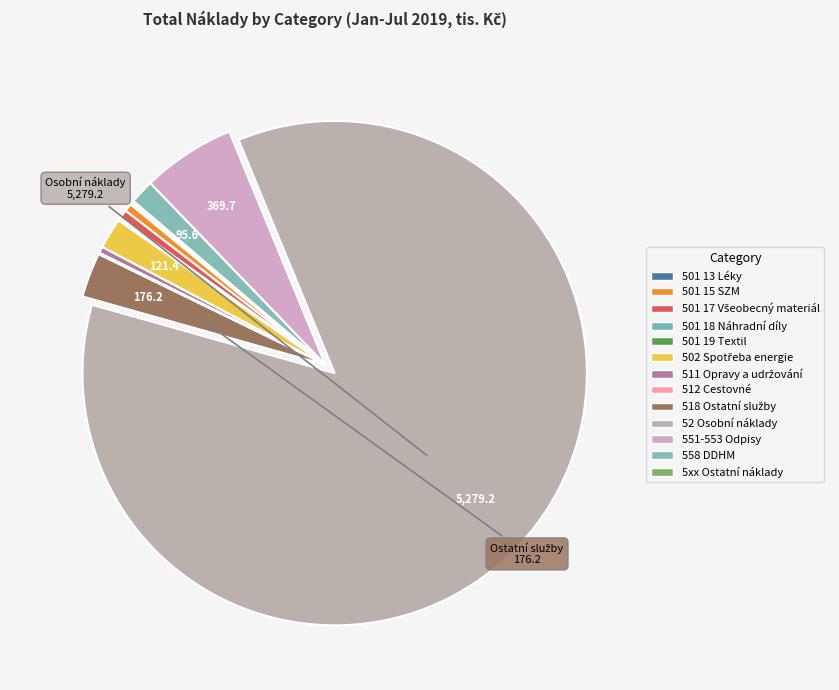

To the nearest percent, what is the combined percentage of 501 15 SZM and 501 17 Všeobecný materiál?

1%